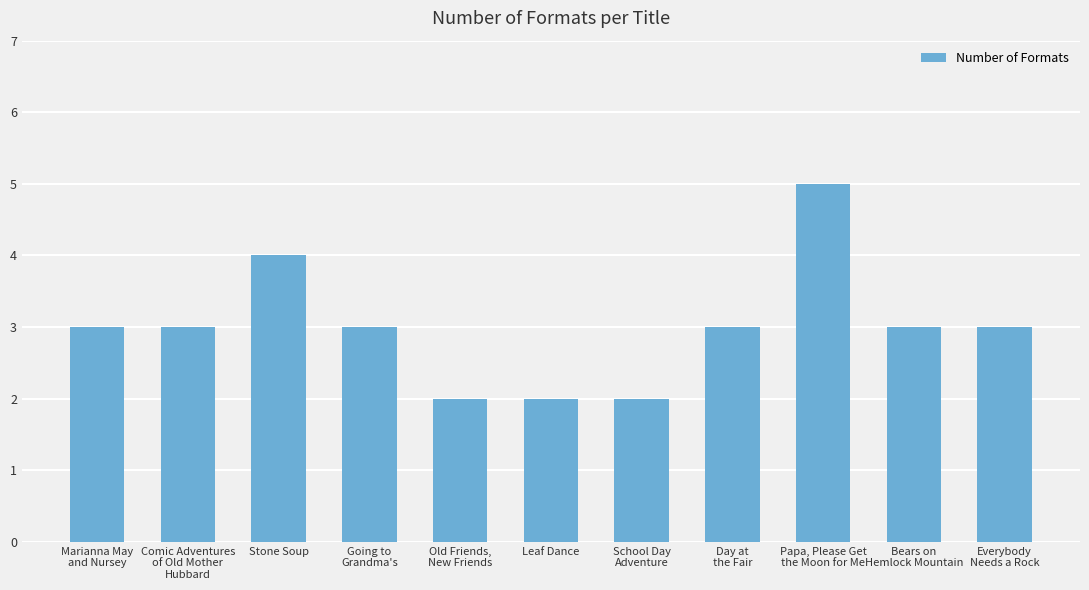

Which category has the highest value across all series?

Papa, Please Get
the Moon for Me